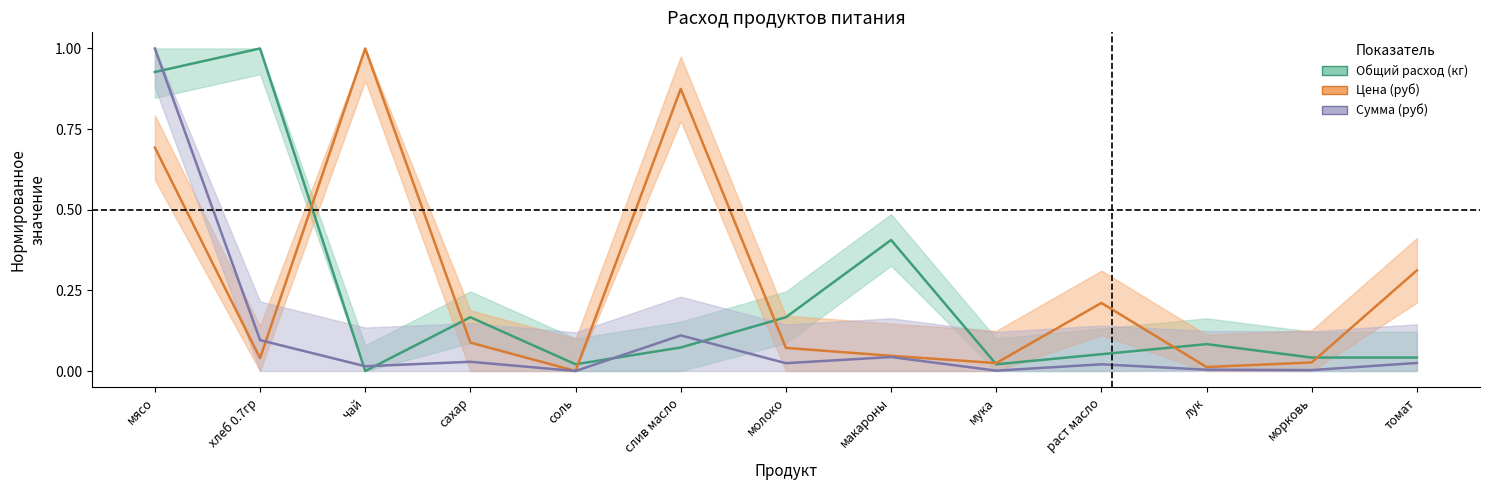

What is the difference between the highest and lowest values at молоко?

0.1